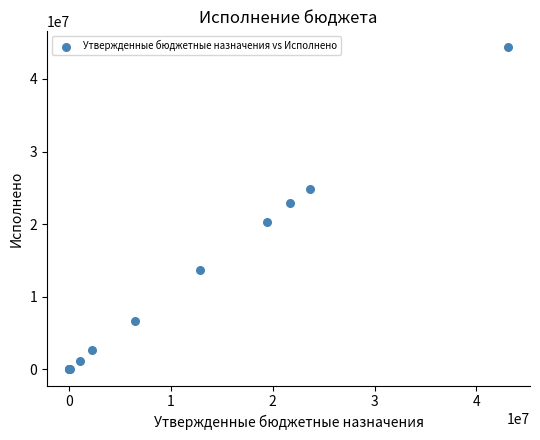

What Y value in the scatter plot is closest to 22167465?

22915847.0